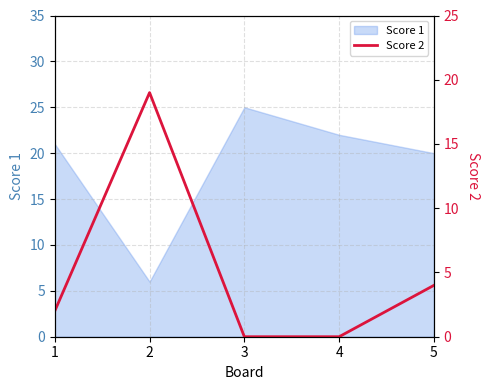

Rank the categories by value from lowest to highest.

3, 4, 1, 5, 2